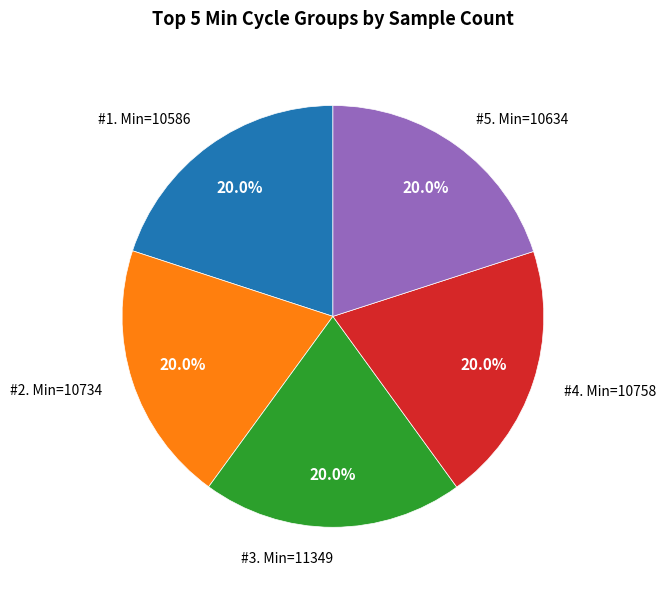

Count the number of slices in the pie.

5